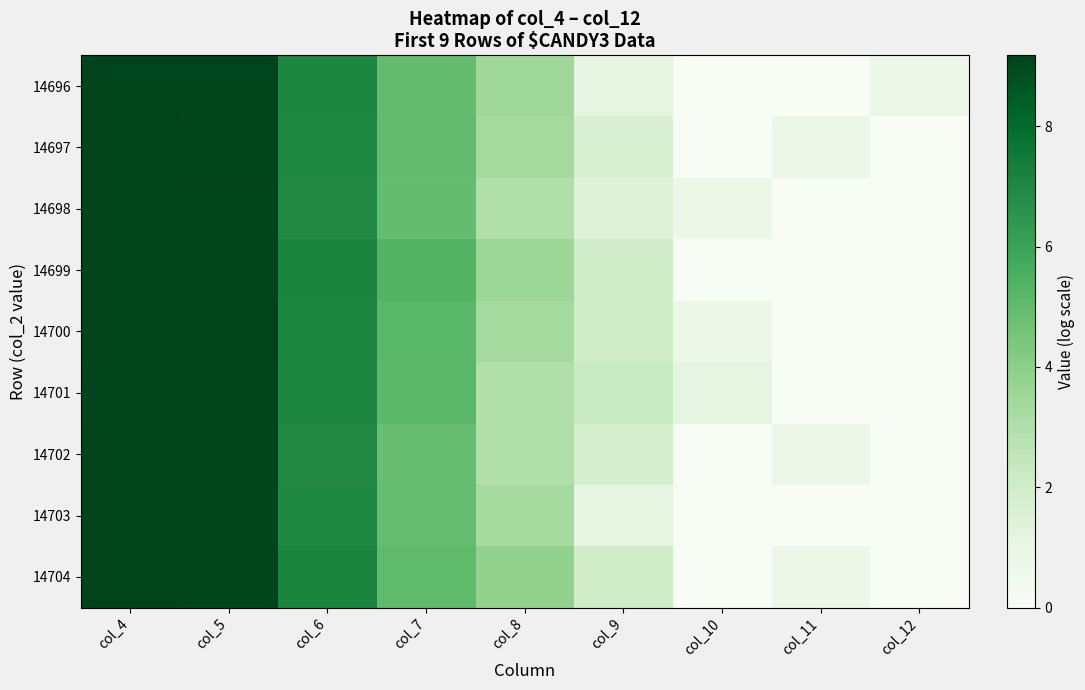

Reading left to right, what are all the values shown in this chart?

14696: col_4=9.2	col_5=9.1	col_6=7.0	col_7=4.9	col_8=3.5	col_9=1.1	col_10=0.0	col_11=0.0	col_12=0.7
14697: col_4=9.2	col_5=9.1	col_6=7.0	col_7=5.0	col_8=3.3	col_9=1.6	col_10=0.0	col_11=0.7	col_12=0.0
14698: col_4=9.2	col_5=9.2	col_6=7.0	col_7=4.9	col_8=2.9	col_9=1.4	col_10=0.7	col_11=0.0	col_12=0.0
14699: col_4=9.2	col_5=9.1	col_6=7.1	col_7=5.3	col_8=3.5	col_9=1.9	col_10=0.0	col_11=0.0	col_12=0.0
14700: col_4=9.1	col_5=9.1	col_6=7.1	col_7=5.2	col_8=3.4	col_9=1.9	col_10=0.7	col_11=0.0	col_12=0.0
14701: col_4=9.1	col_5=9.2	col_6=7.0	col_7=5.1	col_8=2.9	col_9=2.2	col_10=1.1	col_11=0.0	col_12=0.0
14702: col_4=9.2	col_5=9.2	col_6=6.9	col_7=4.8	col_8=2.9	col_9=1.8	col_10=0.0	col_11=0.7	col_12=0.0
14703: col_4=9.2	col_5=9.1	col_6=7.0	col_7=4.9	col_8=3.3	col_9=1.1	col_10=0.0	col_11=0.0	col_12=0.0
14704: col_4=9.2	col_5=9.1	col_6=7.1	col_7=5.0	col_8=3.8	col_9=1.9	col_10=0.0	col_11=0.7	col_12=0.0